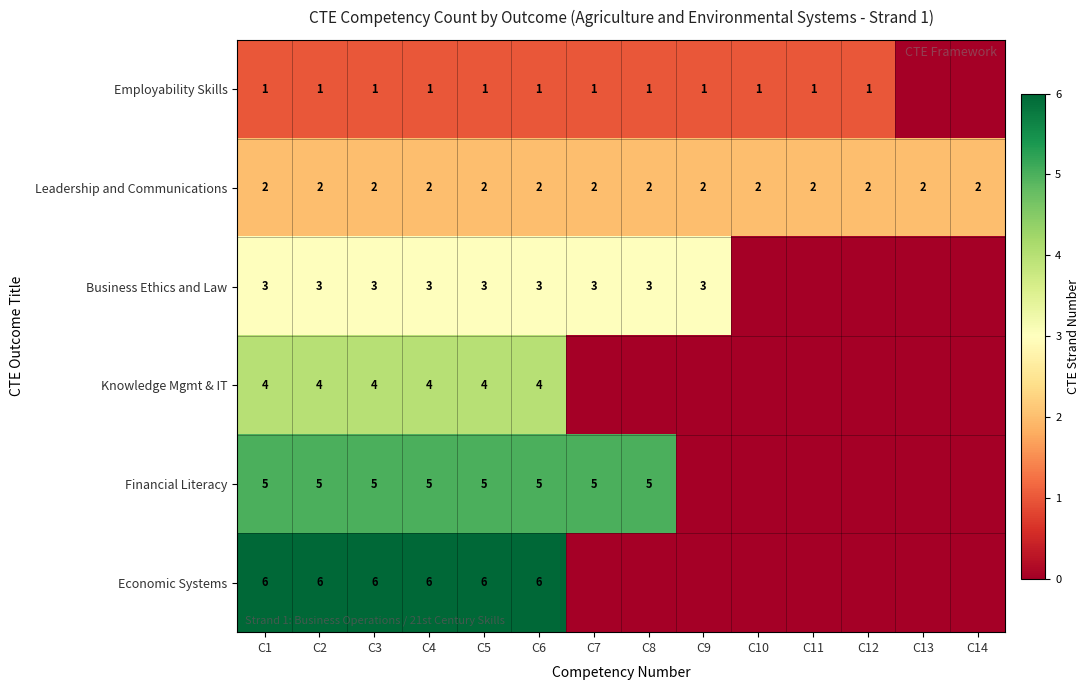

The value of Business Ethics and Law at C1 is 1. True or false?

False